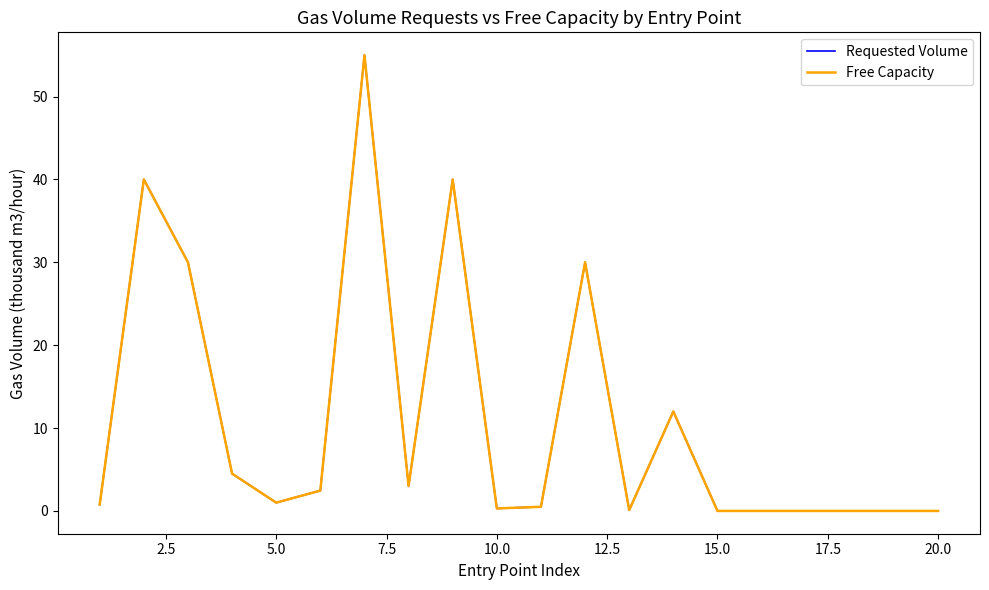

Does the chart have visible grid lines?

No